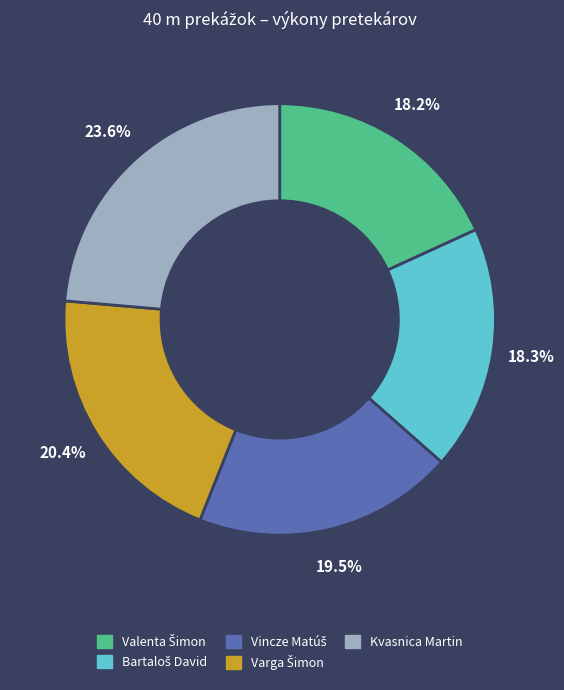

The Kvasnica Martin slice represents 31% of the pie. True or false?

False